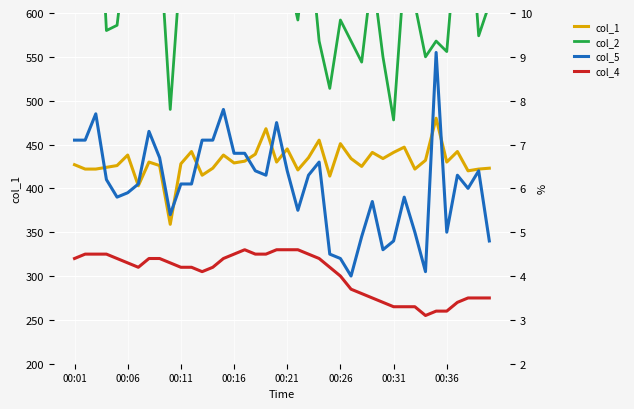

Is it true that col_1 equals 430.0 at 19?

True